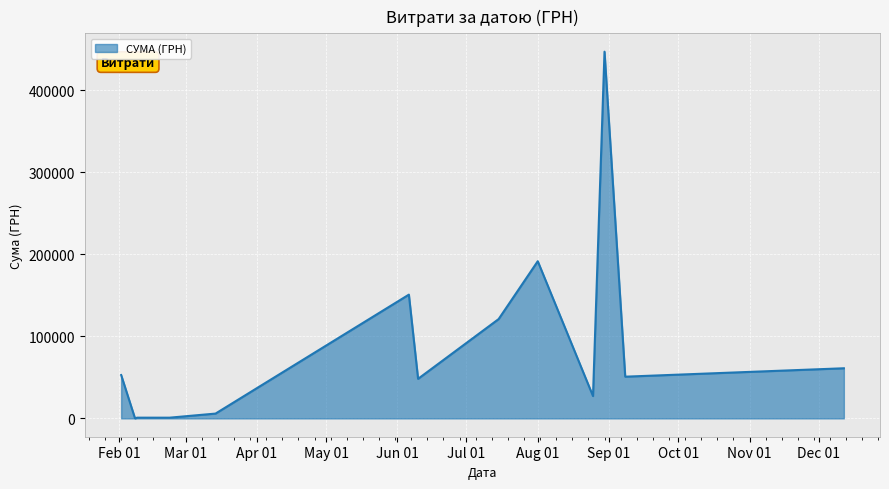

What is the difference between the maximum and minimum values?

446564.5